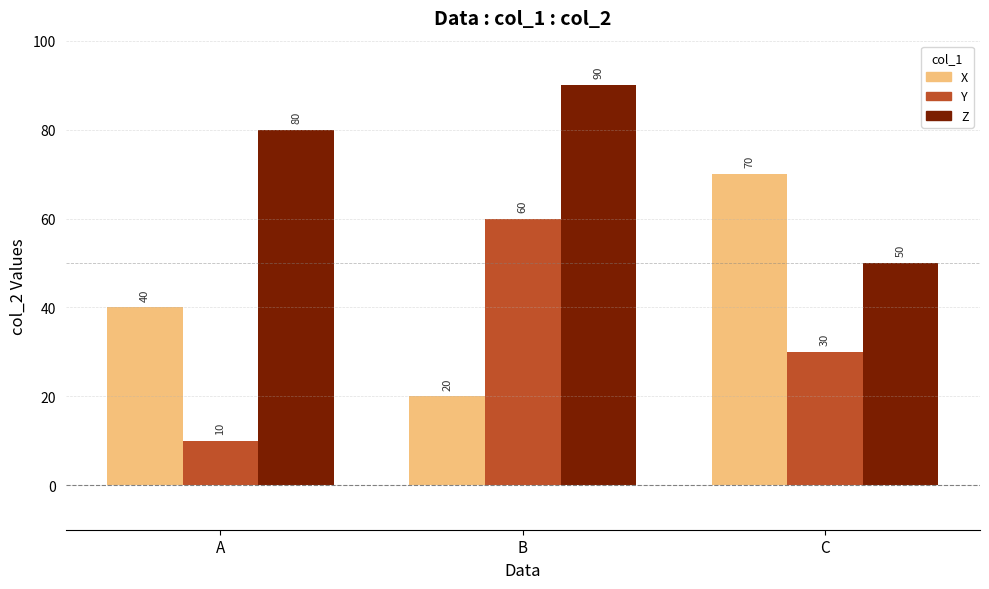

What is the average value of the Z series?

73